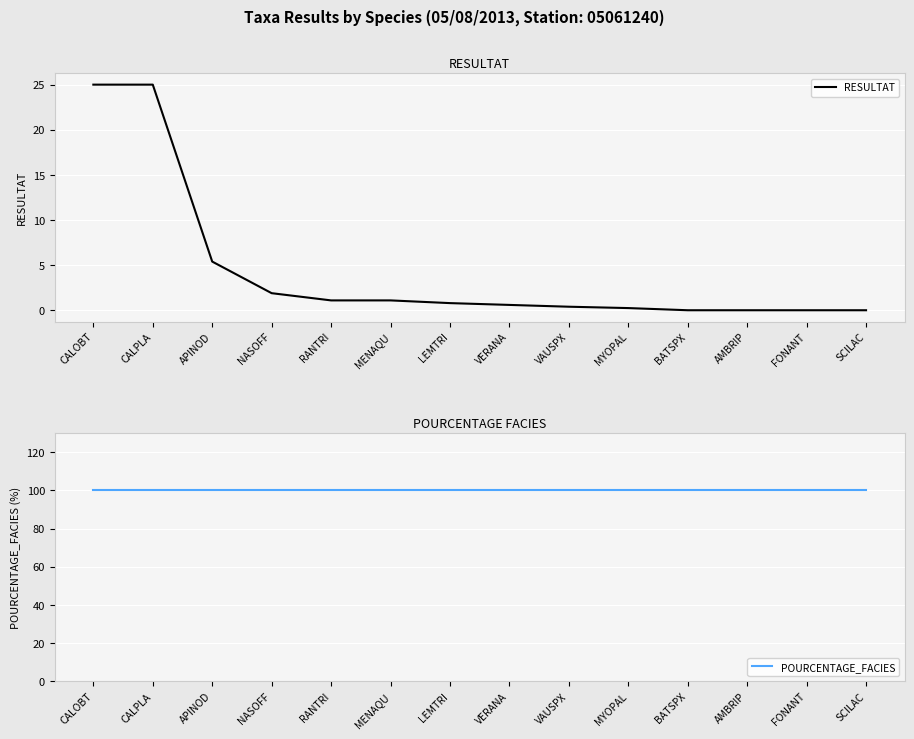

The POURCENTAGE_FACIES series shows 143.2 at FONANT. True or false?

False